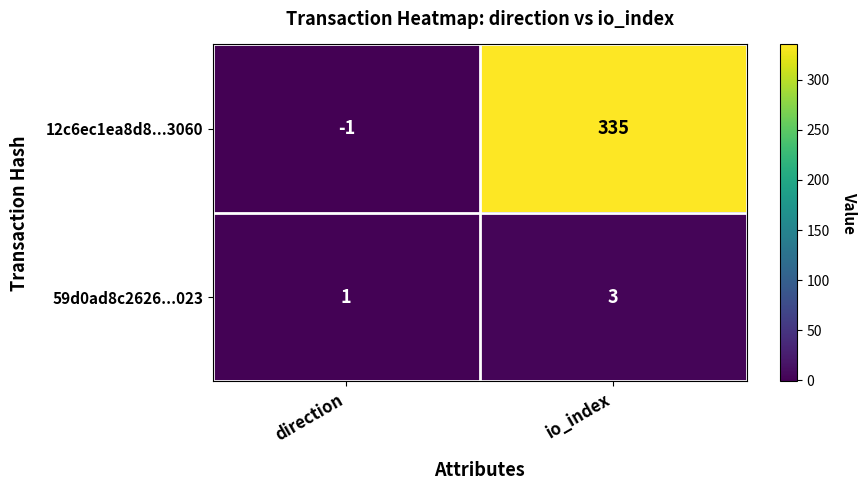

At how many categories does at least one series exceed 303?

1